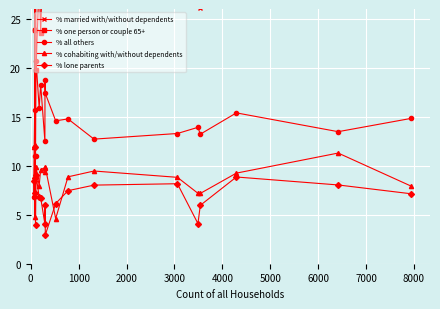

What is the lowest value of the % one person or couple 65+ series?

19.8